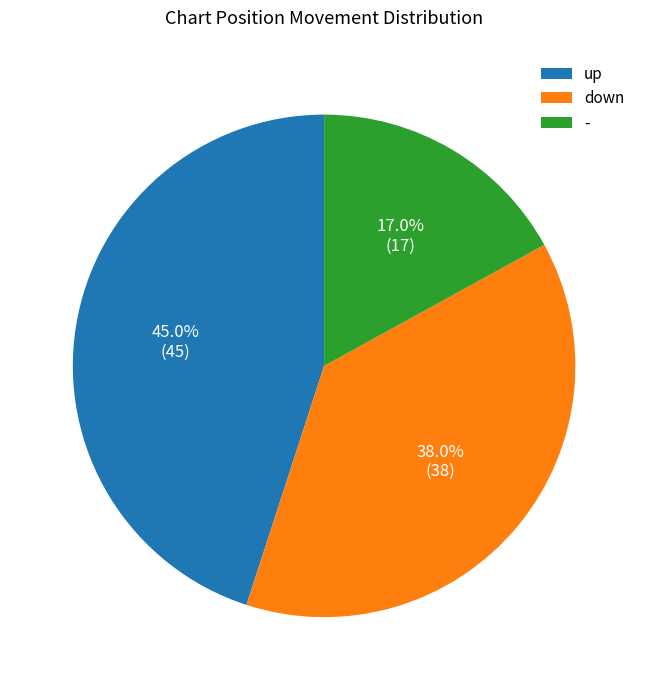

Which has a higher value, down or up?

up